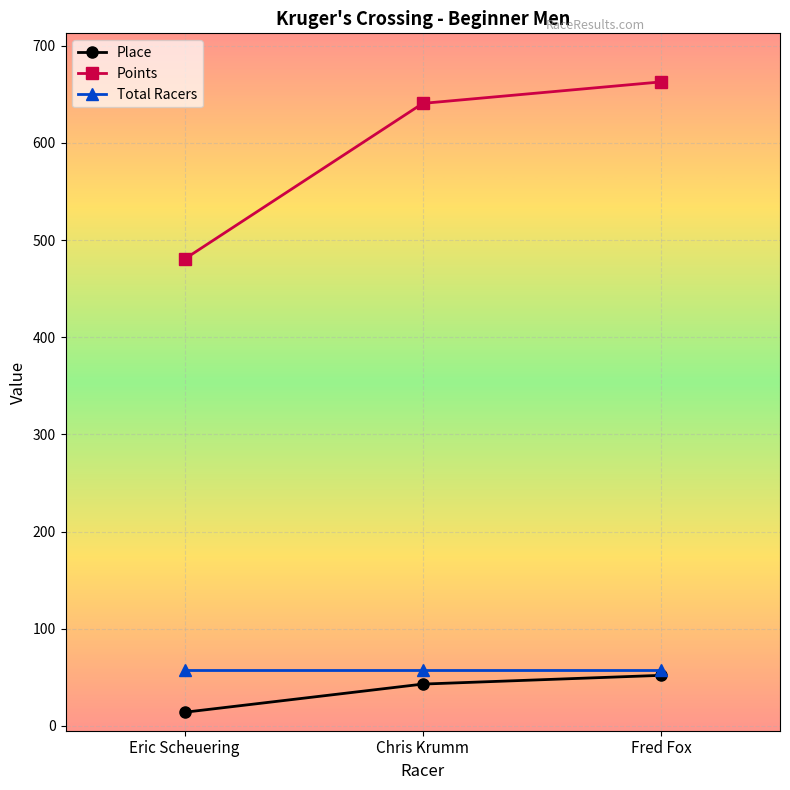

Reading left to right, what are all the values shown in this chart?

Place: 14.0	43.0	52.0
Points: 480.5	640.8	662.9
Total Racers: 57.0	57.0	57.0